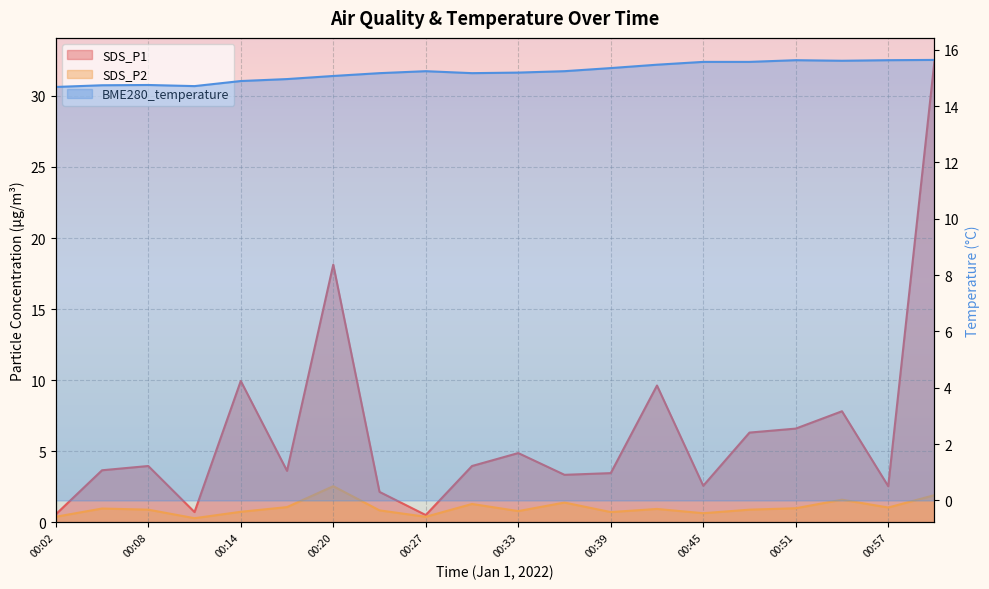

Rank the categories by SDS_P1 value from highest to lowest.

01:00, 00:20, 00:14, 00:42, 00:54, 00:51, 00:48, 00:33, 00:08, 00:30, 00:05, 00:17, 00:39, 00:36, 00:45, 00:57, 00:23, 00:11, 00:02, 00:27